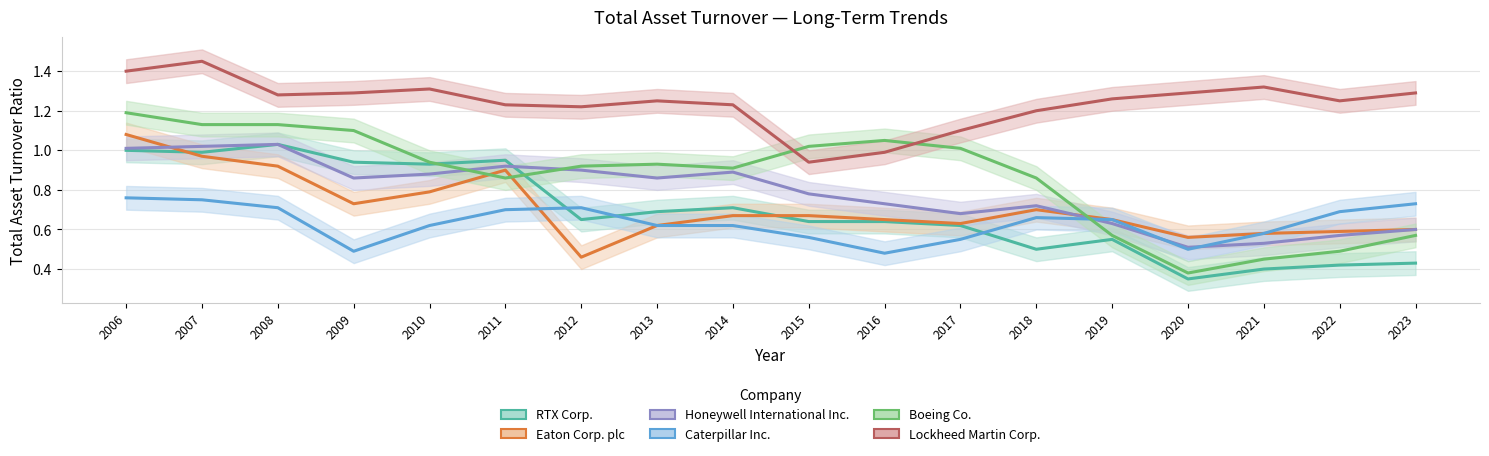

At 2006, list the series in order from smallest to largest.

Caterpillar Inc., RTX Corp., Honeywell International Inc., Eaton Corp. plc, Boeing Co., Lockheed Martin Corp.